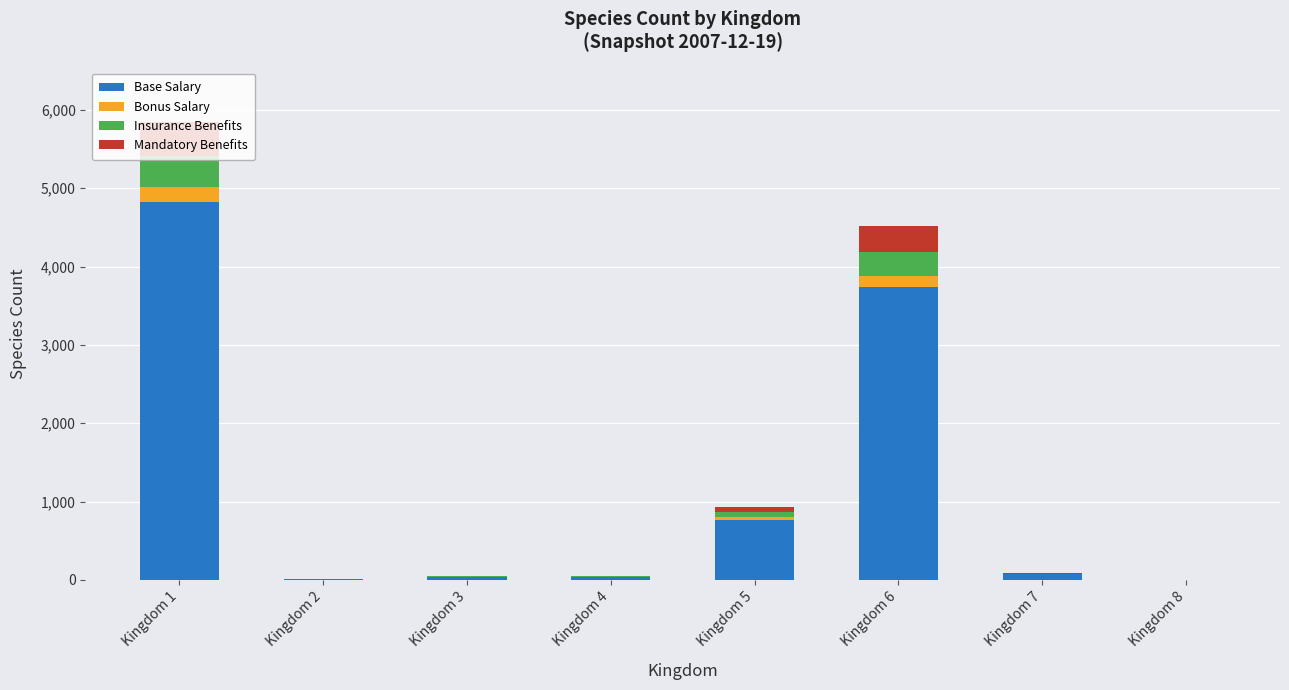

At which label does Base Salary reach its peak?

Kingdom 1